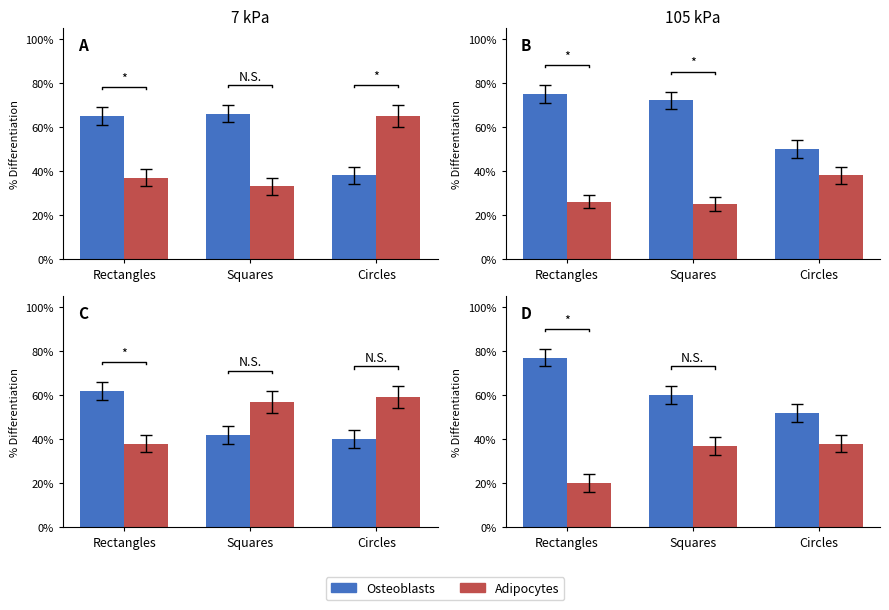

How many categories are shown in the chart?

3